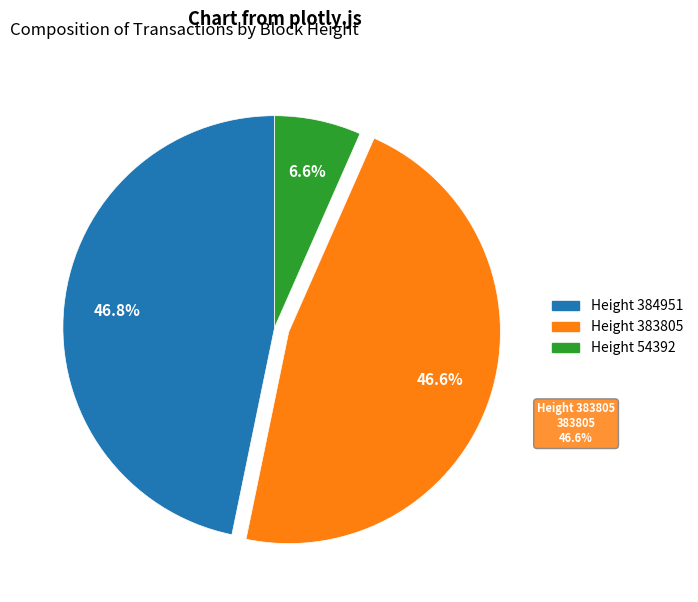

Combined, do 54392 and 383805 account for over 50%?

Yes